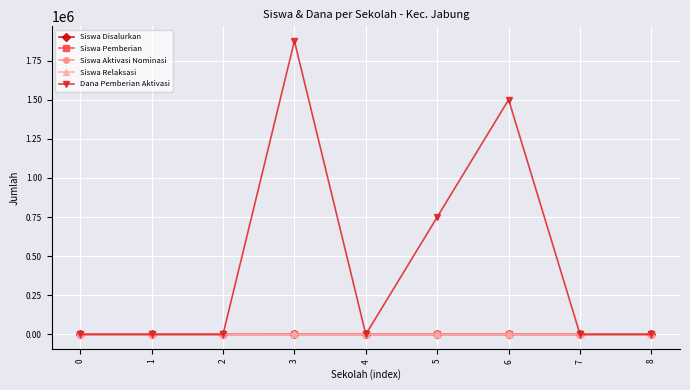

What are all the series names shown in the legend?

Siswa Disalurkan, Siswa Pemberian, Siswa Aktivasi Nominasi, Siswa Relaksasi, Dana Pemberian Aktivasi